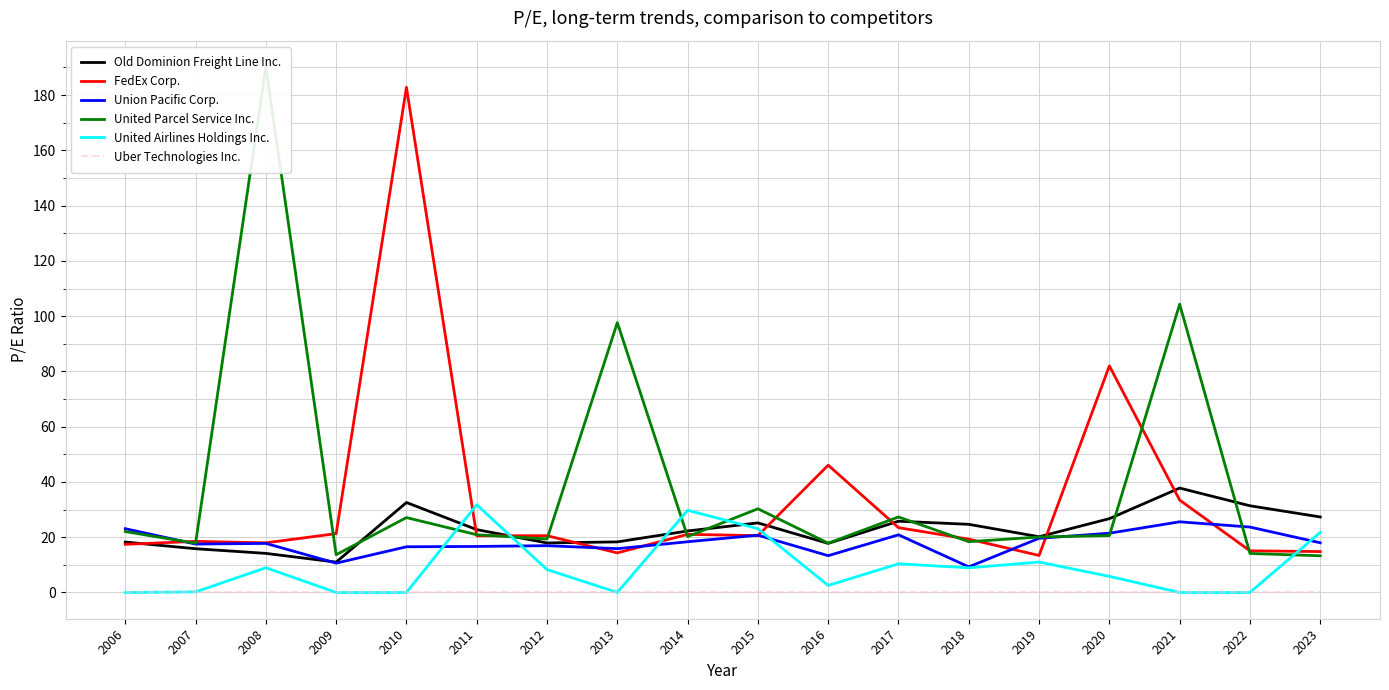

Which label corresponds to the smallest value in the chart?

2006